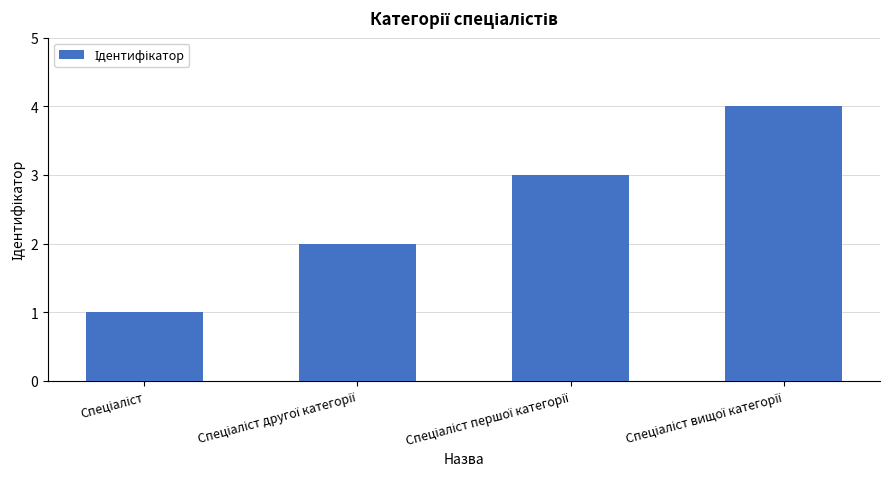

What is the difference between the maximum and minimum values?

3